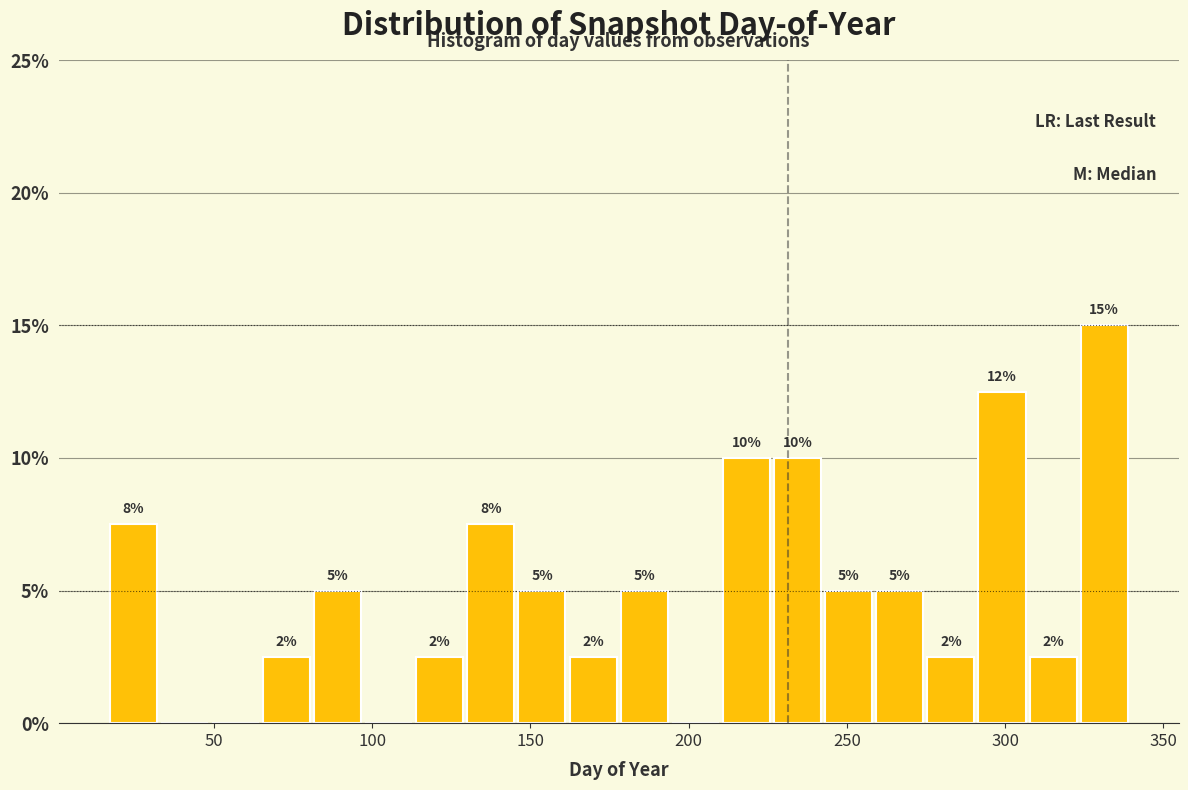

Read against the x-axis, roughly where is the centre of the tallest bar?

330